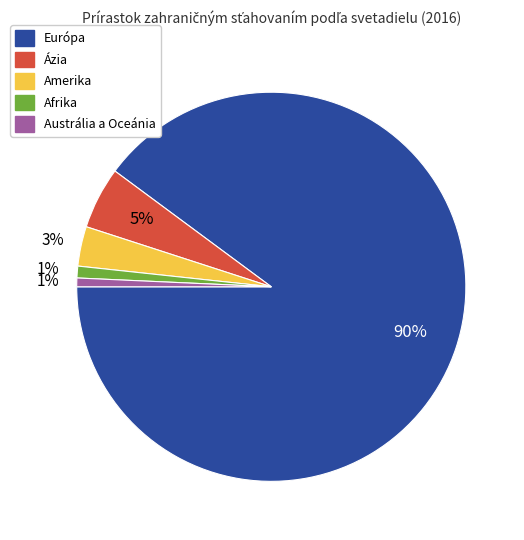

Which slice is the largest?

Európa